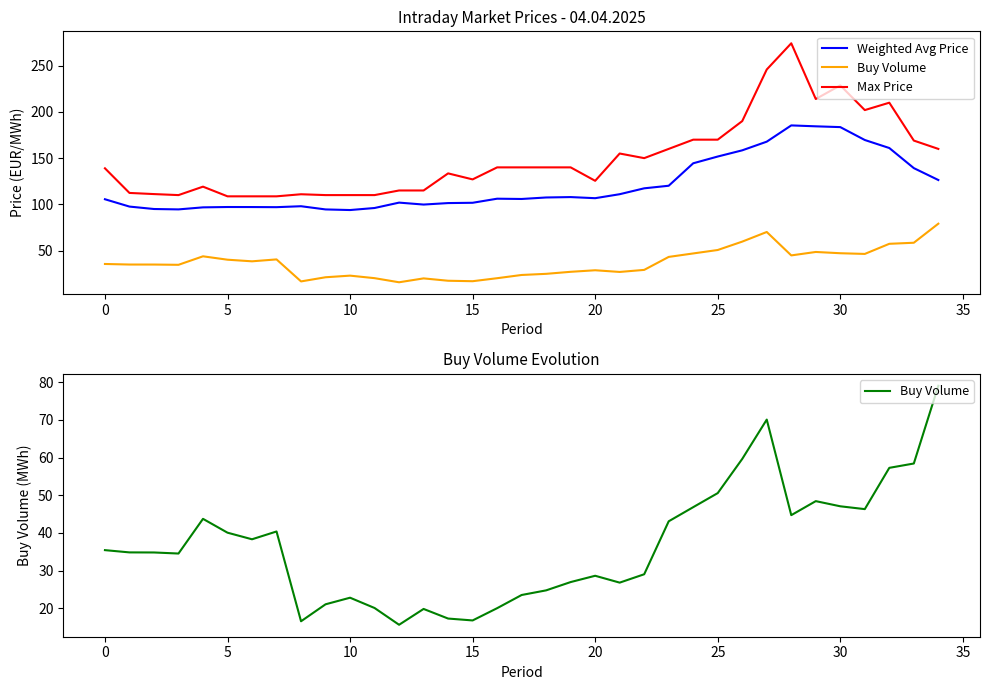

What is the label of the 13th point from the left?

12